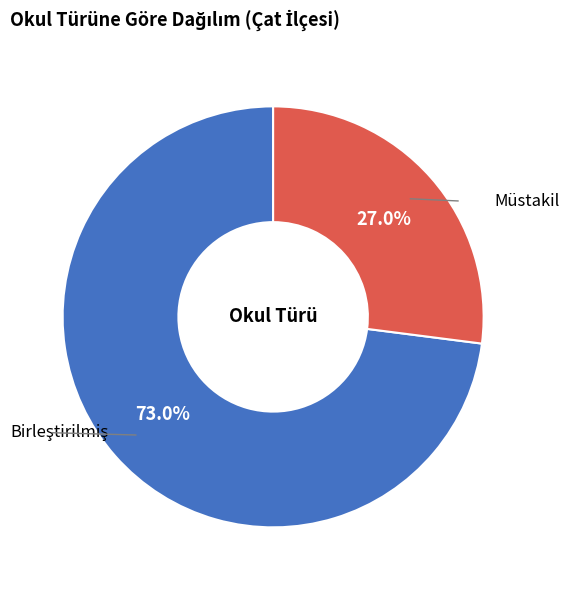

Is there any slice that represents more than half of the pie?

Yes